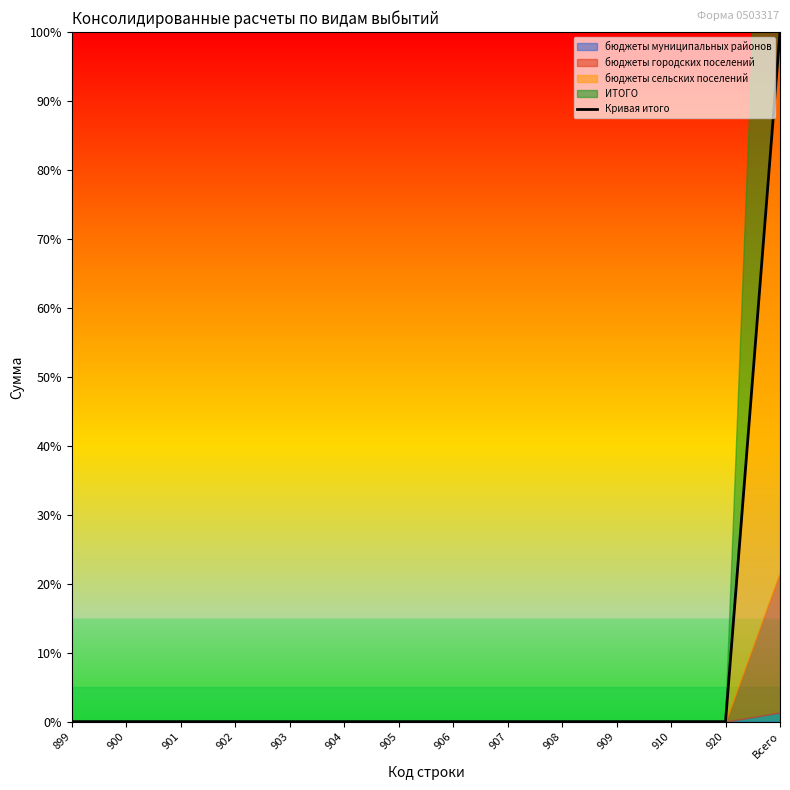

What is the label of the 1st point from the right?

Всего